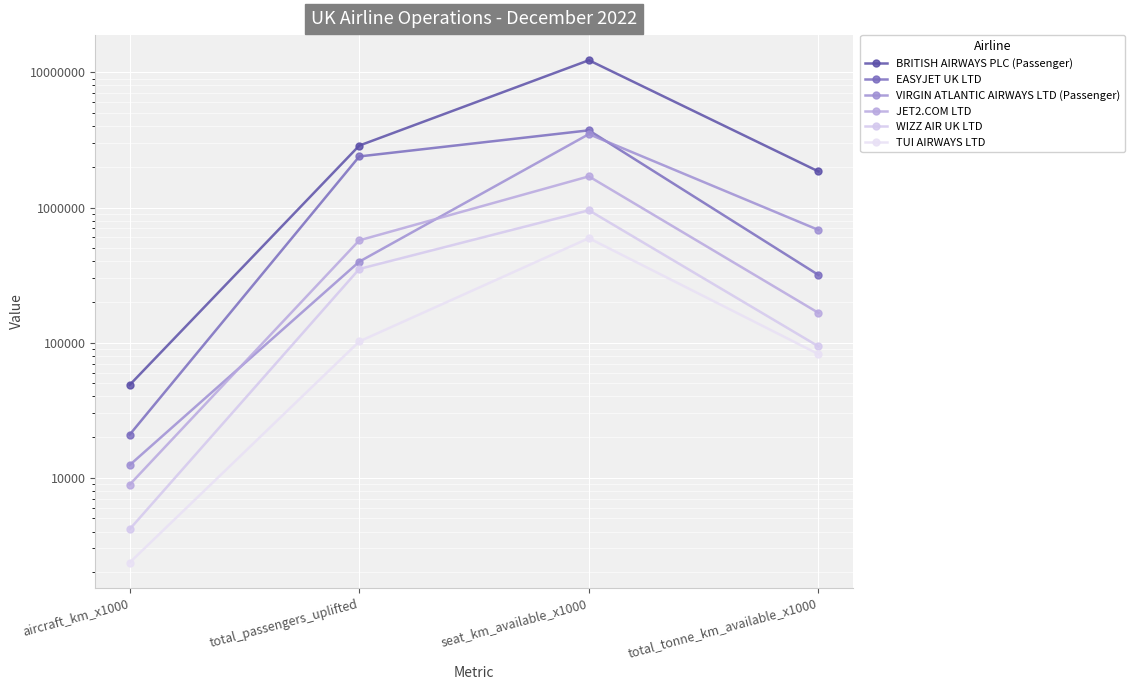

What is the difference between the maximum and second lowest values in the VIRGIN ATLANTIC AIRWAYS LTD (Passenger) series?

3095384